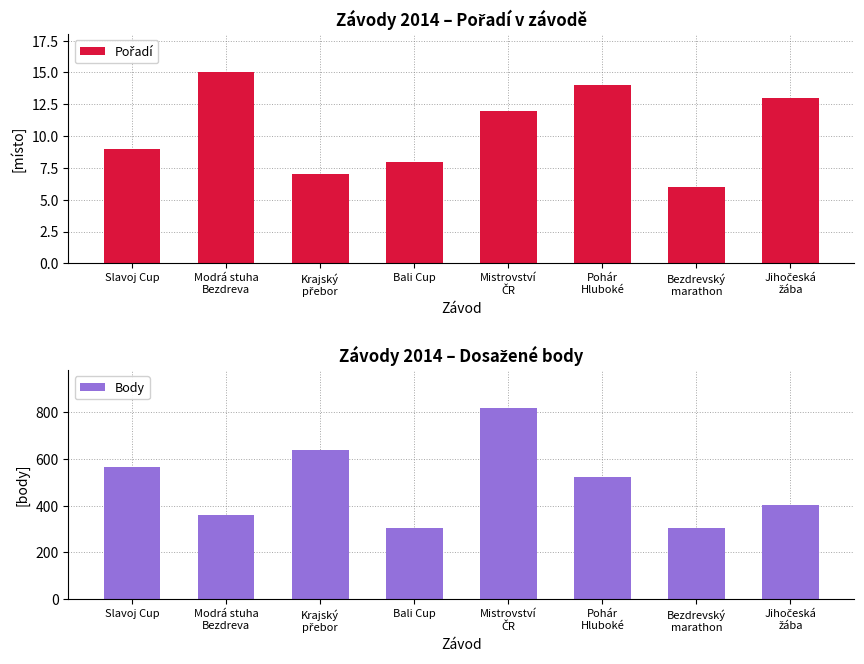

What position from the right is Pohár
Hluboké?

3